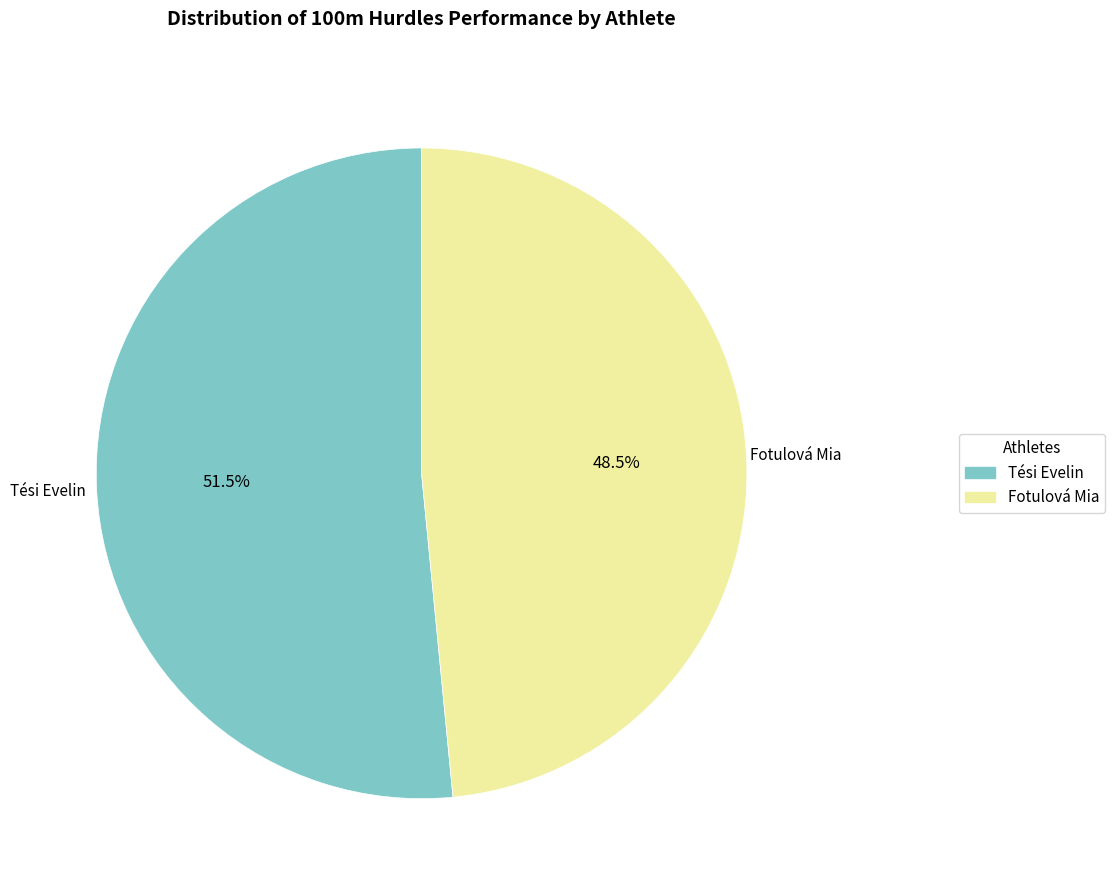

Rank the categories by value from lowest to highest.

Fotulová Mia, Tési Evelin